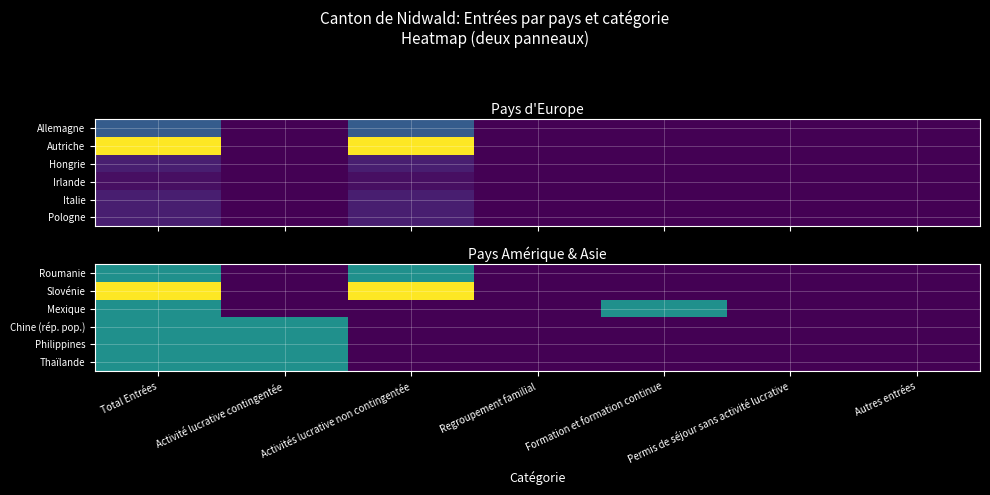

The value of Roumanie at Activité lucrative contingentée is 0. True or false?

False